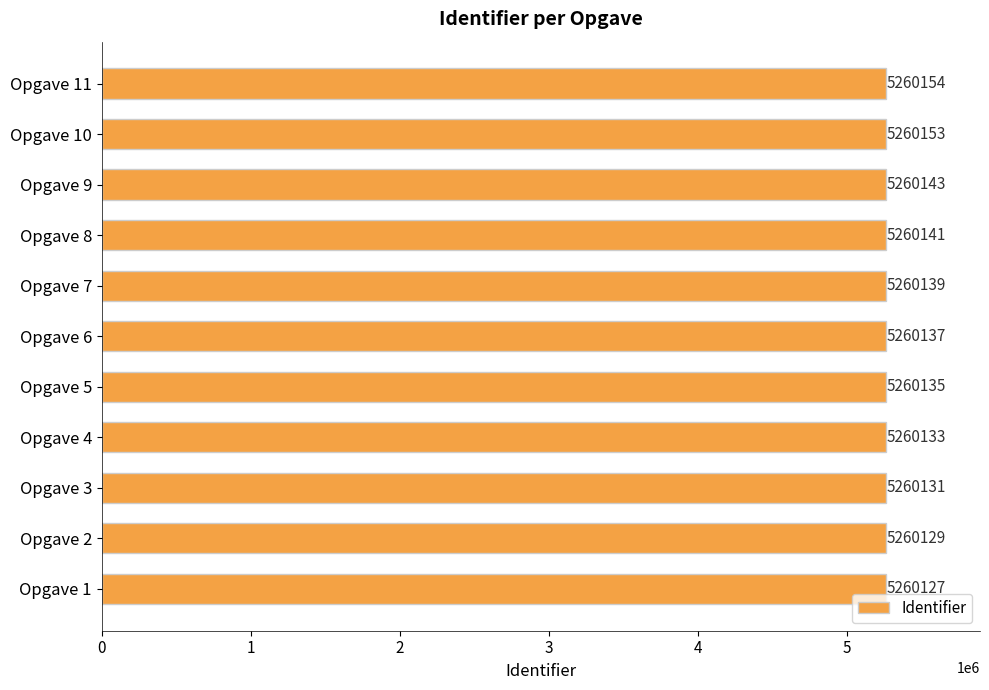

The chart shows a value of 5260135 at Opgave 5. True or false?

True